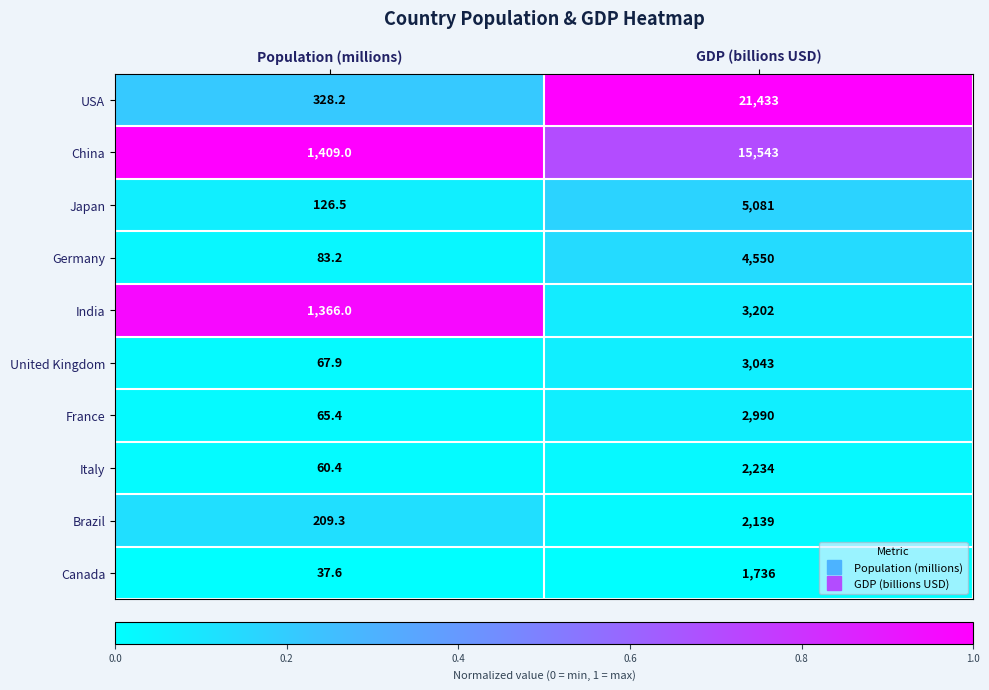

What is the sum of all Germany values?

4633.2